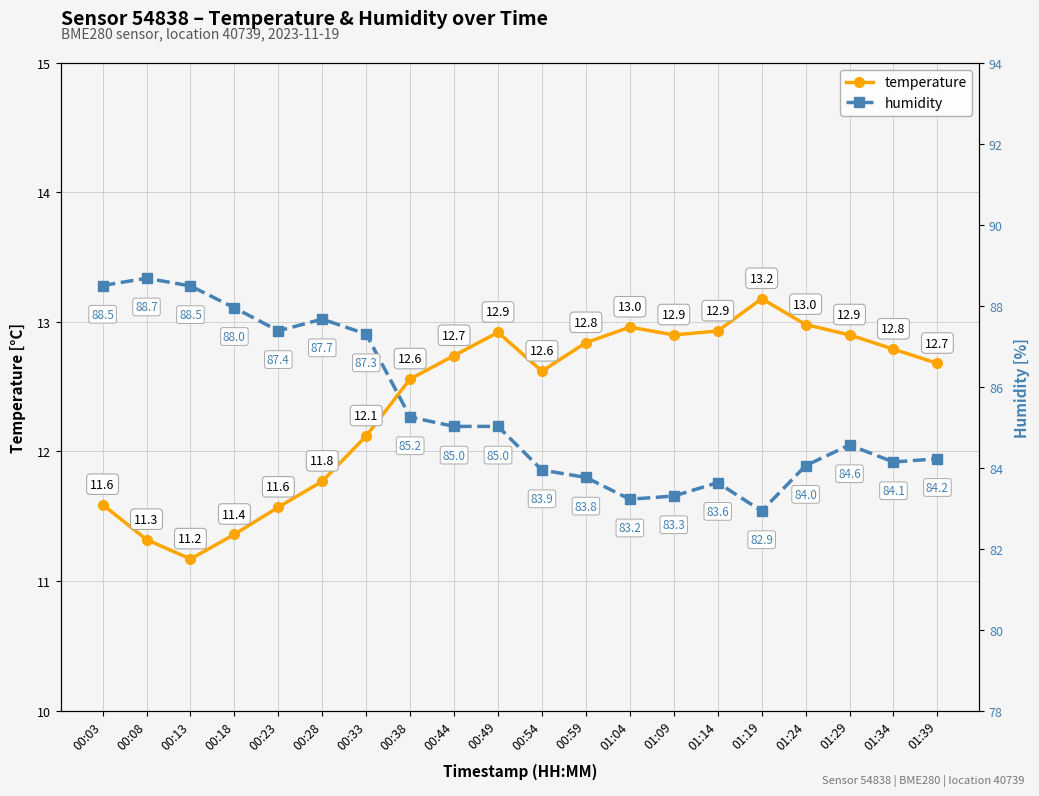

What position from the left is 01:09?

14